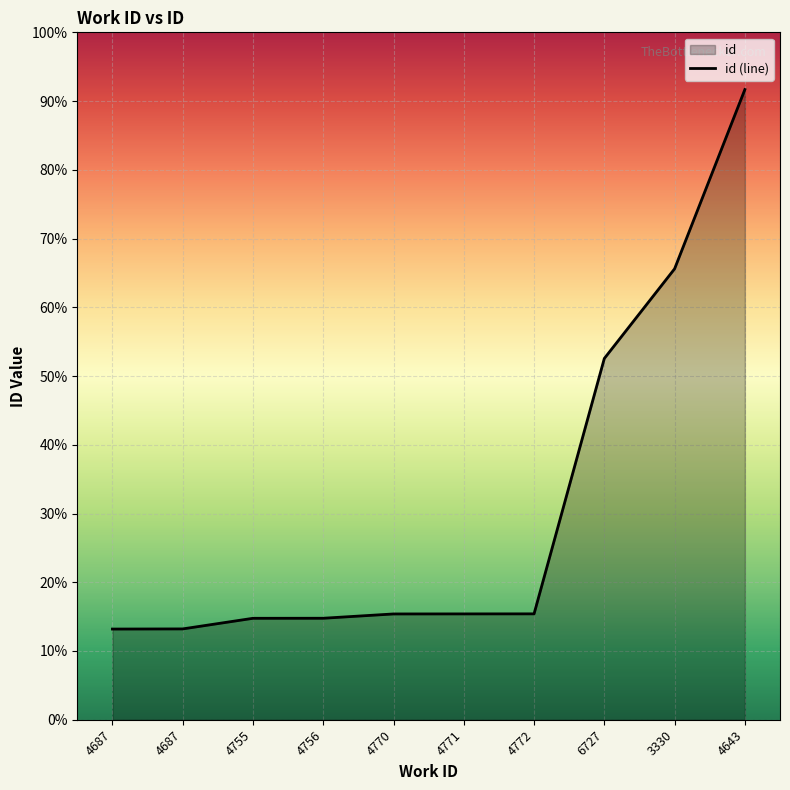

Is it true that the value at 4771 is 20711?

False